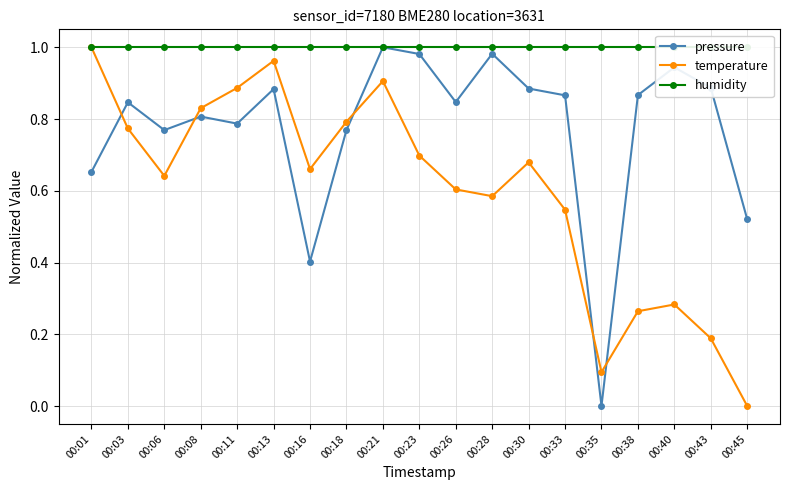

What is the difference between the highest and lowest values at 00:26?

0.4